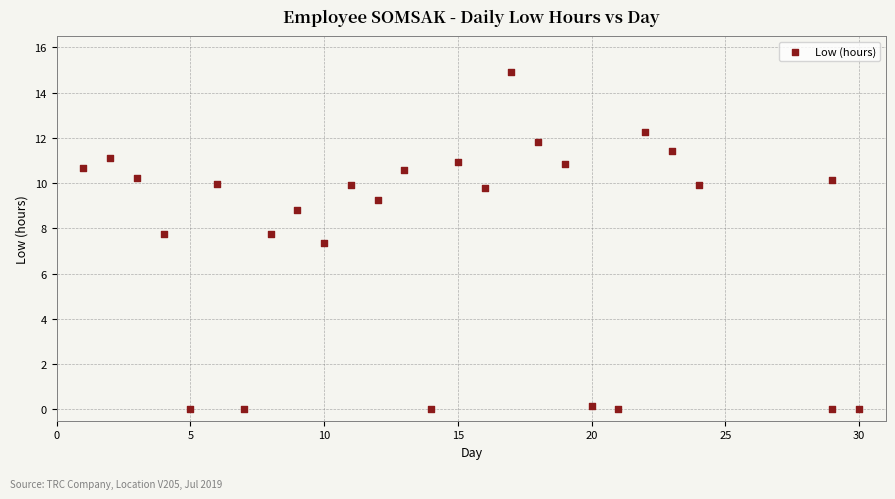

What Y value in the scatter plot is closest to 7?

7.3